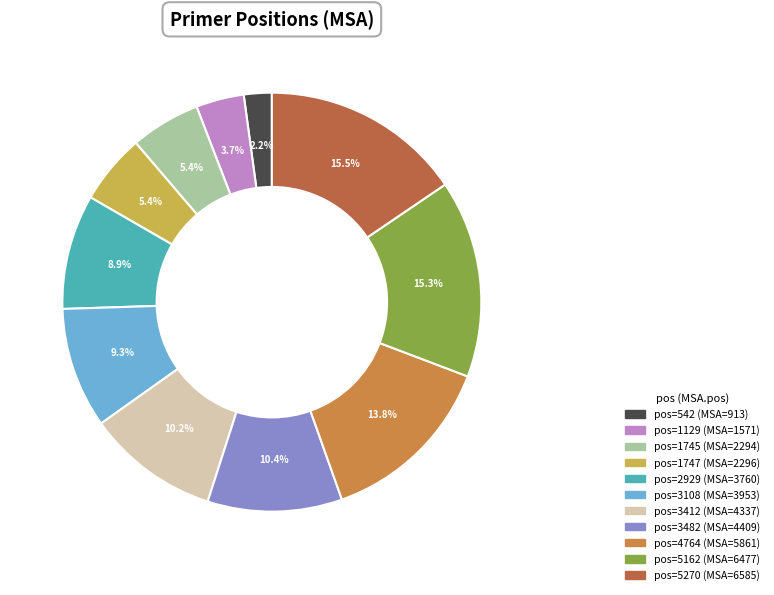

How many slices are in this pie chart?

11